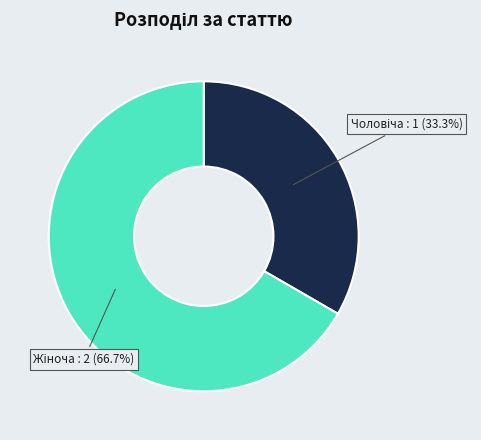

Does any single category account for the majority?

Yes